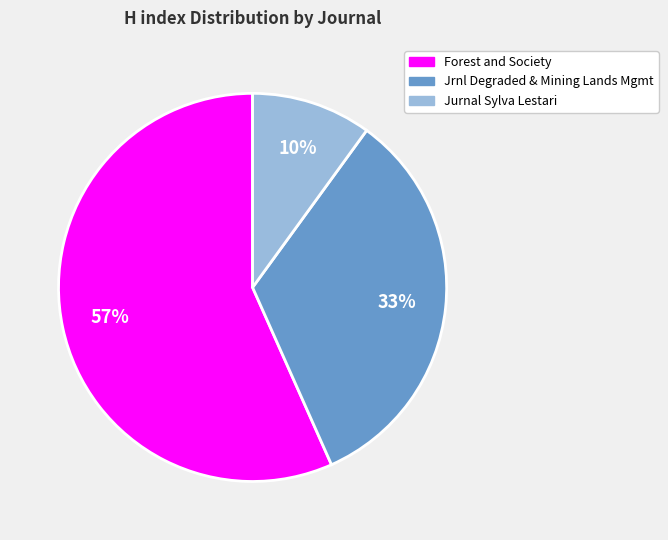

To the nearest percent, what is the difference between the largest and smallest slice percentages?

47%